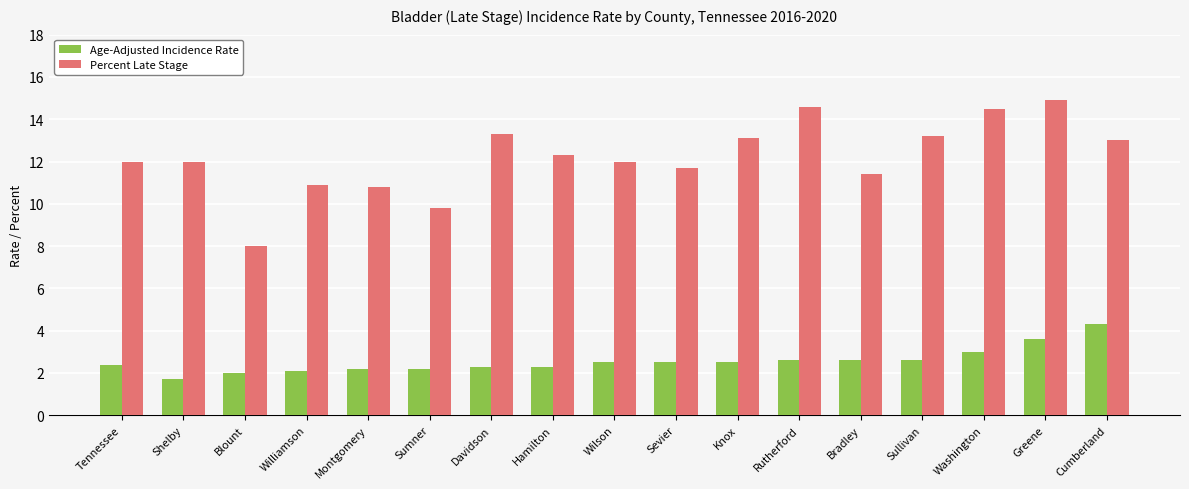

What is the total value across all series at Rutherford?

17.2